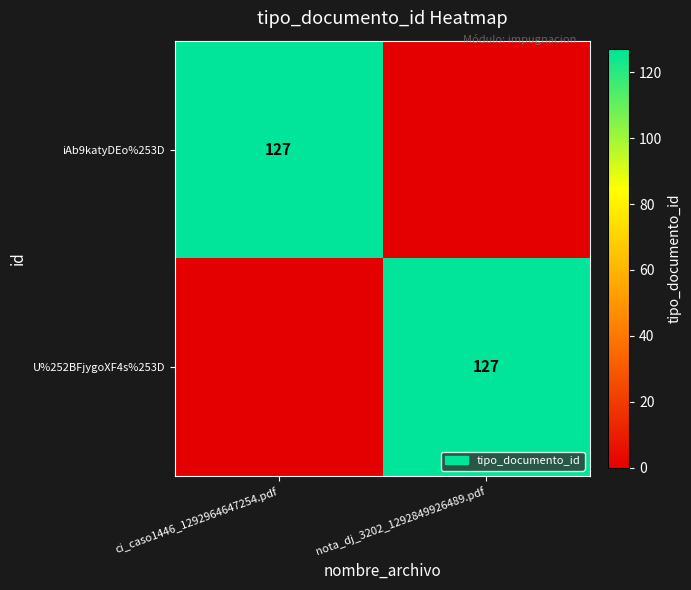

True or false: U%252BFjygoXF4s%253D has a value of 127 at nota_dj_3202_1292849926489.pdf.

True